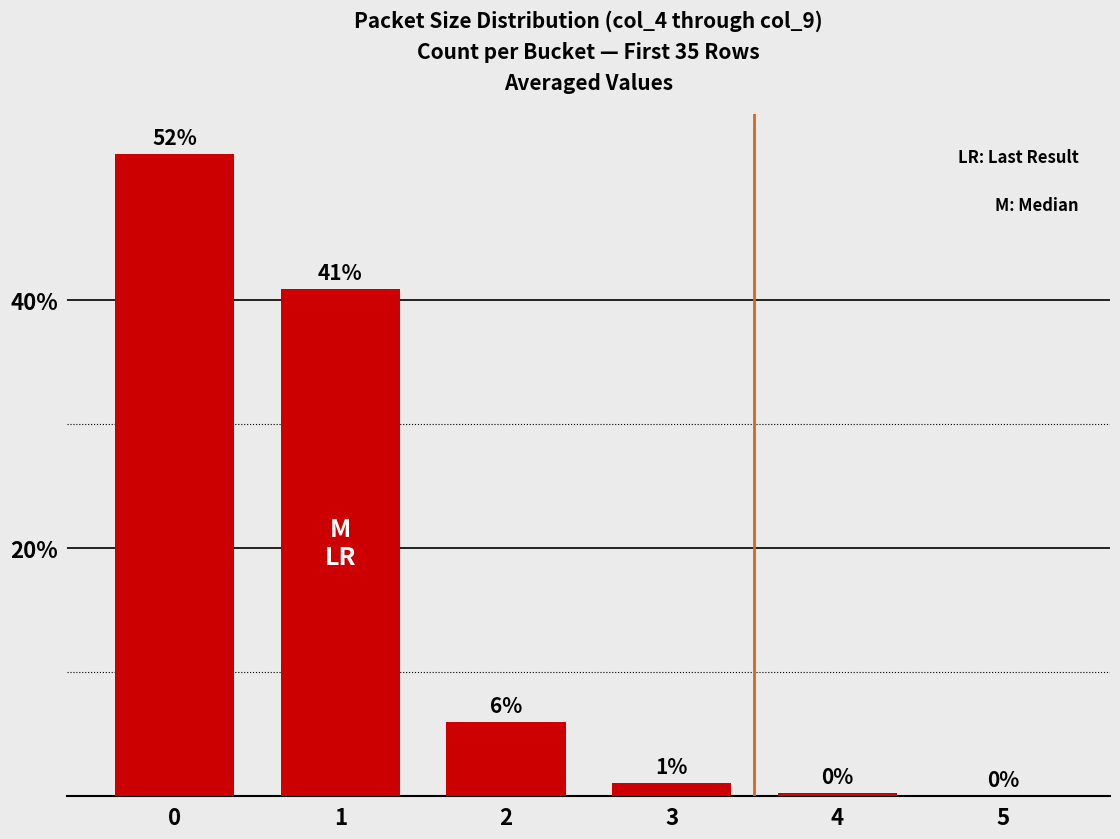

The value at 2 is 2.2. True or false?

False